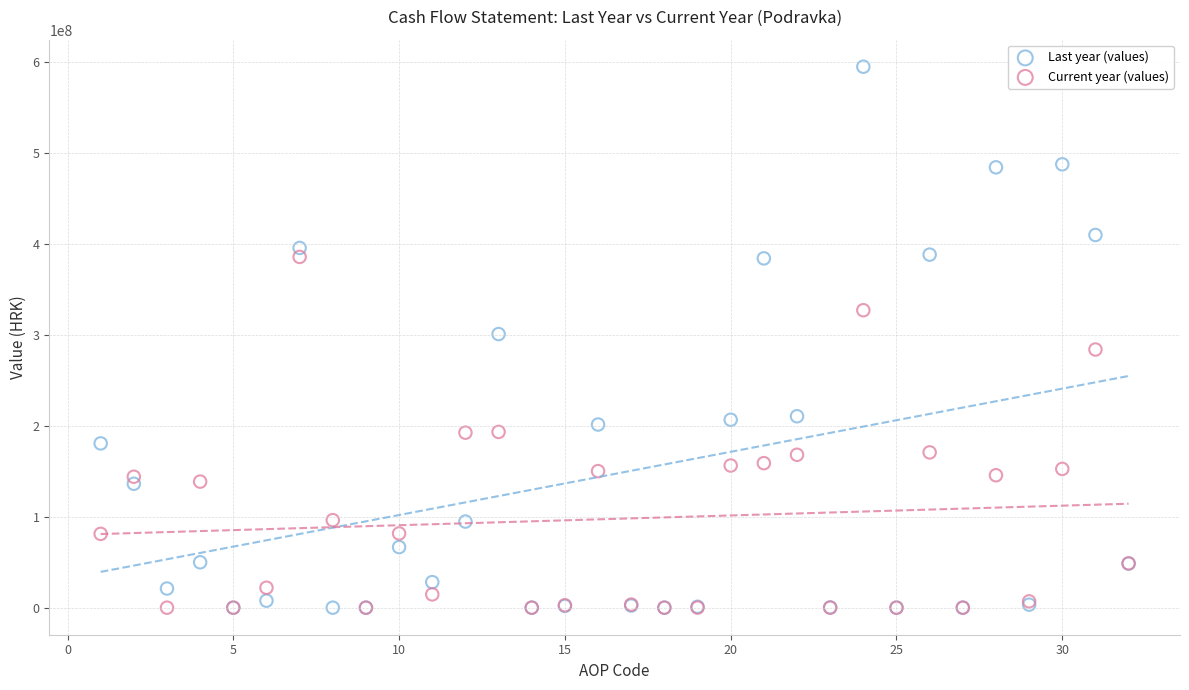

Which series contains the highest Y value?

Last year (values)